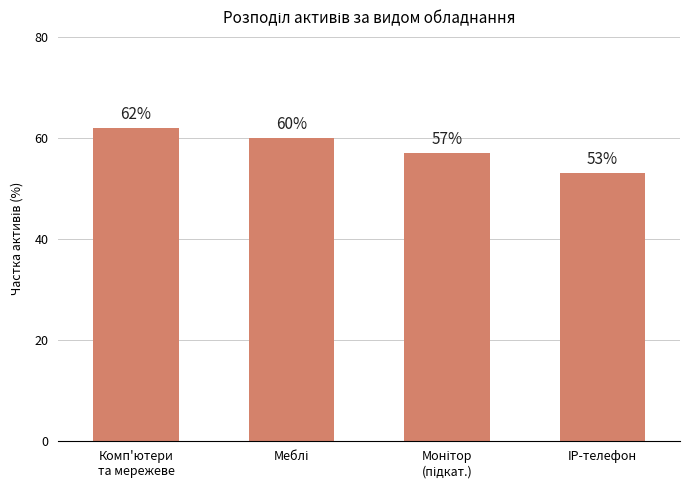

Is it true that the value at IP-телефон is 76?

False